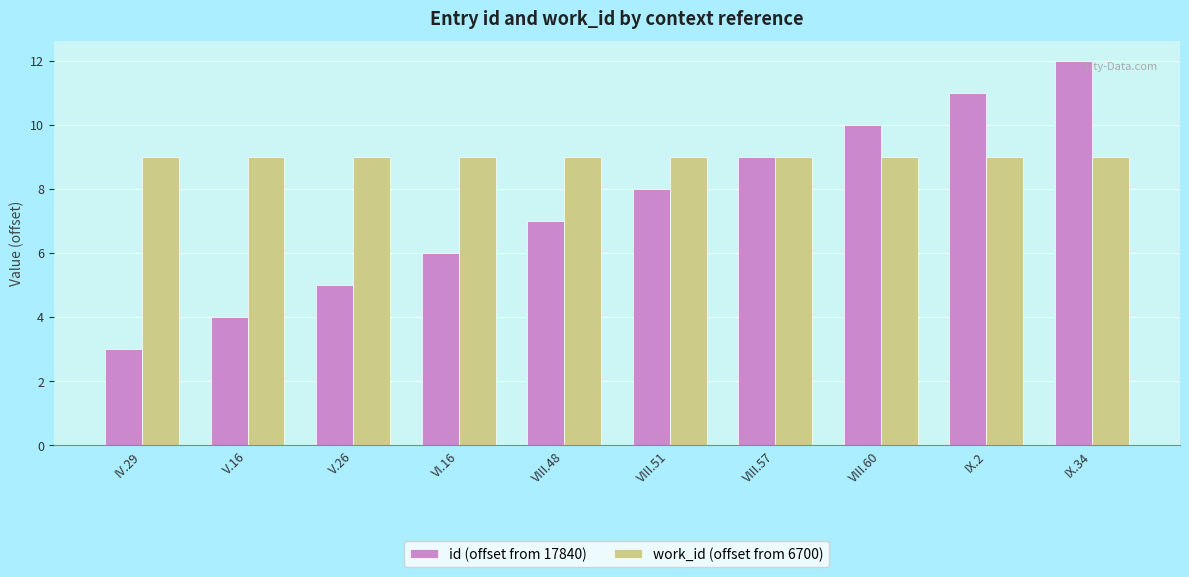

Is it true that work_id (offset from 6700) equals 9 at VIII.57?

True